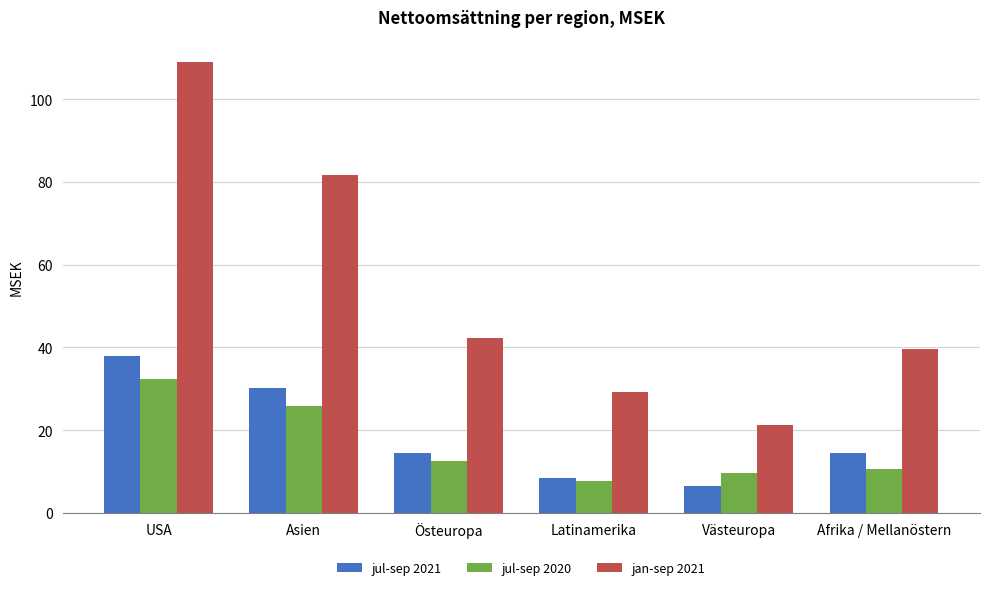

What is the maximum value shown in the chart?

108.9